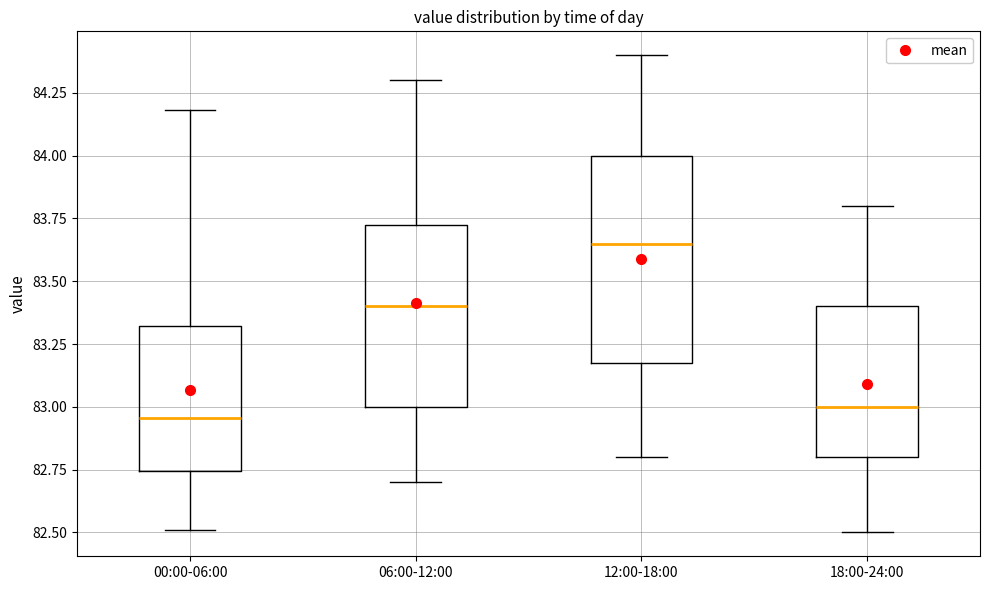

Reading left to right, read every box against the y-axis: the position of its median line, the range the box covers, and the ends of its whiskers. The values are not printed on the chart, so give them approximately, as read against the axis.

00:00-06:00: median 82.95, box 82.75 to 83.30, whiskers 82.50 to 84.20
06:00-12:00: median 83.40, box 83.00 to 83.75, whiskers 82.70 to 84.30
12:00-18:00: median 83.65, box 83.20 to 84.00, whiskers 82.80 to 84.40
18:00-24:00: median 83.00, box 82.80 to 83.40, whiskers 82.50 to 83.80